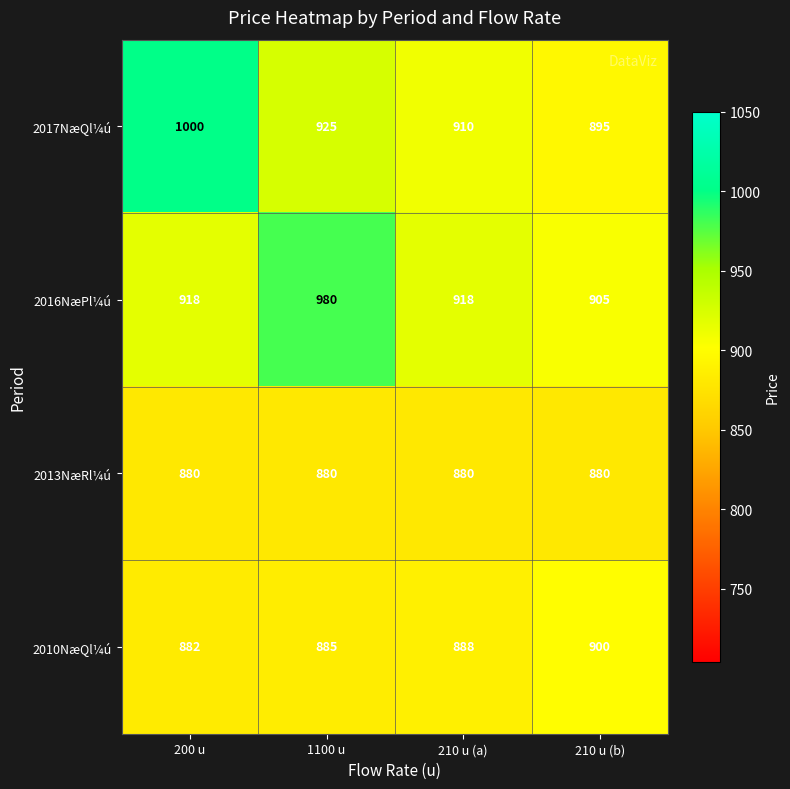

Which series has the largest total across all categories?

2017NæQl¼ú